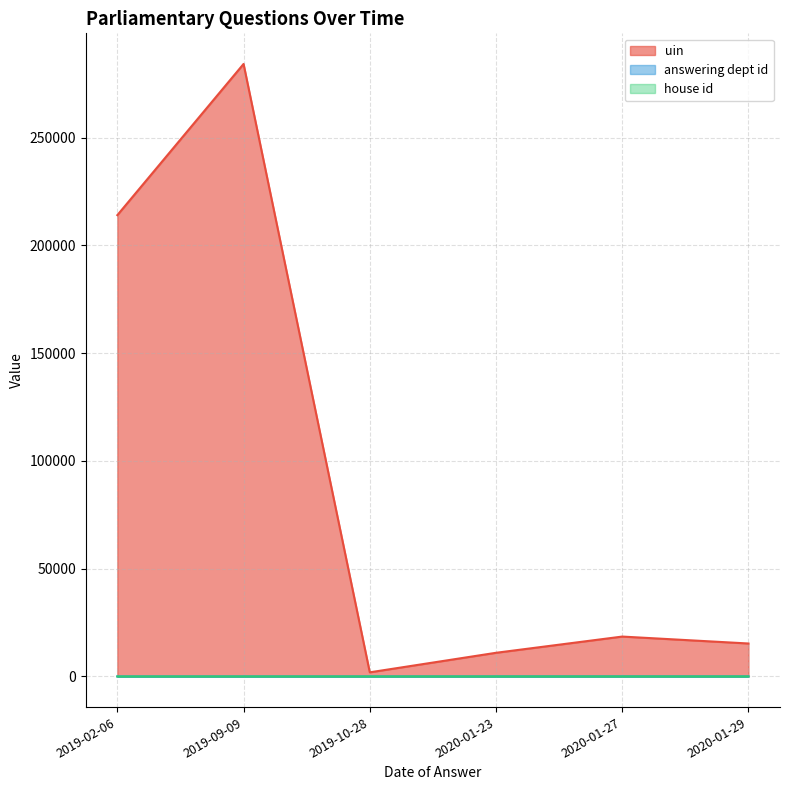

What is the average value of the answering dept id series?

10